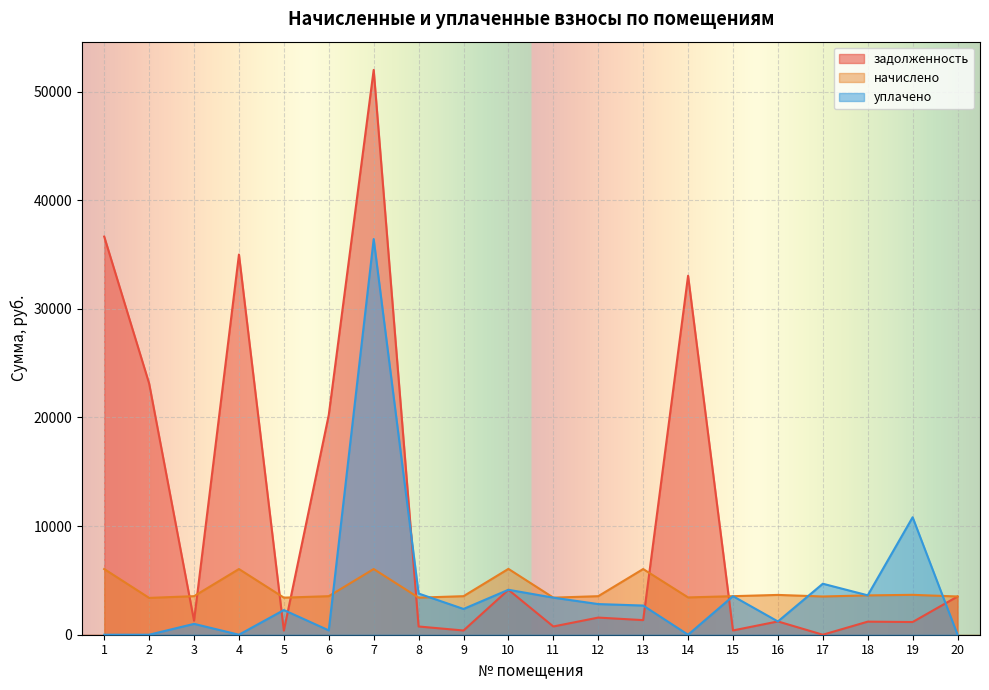

True or false: уплачено has more than 0 points higher than both neighbors.

True